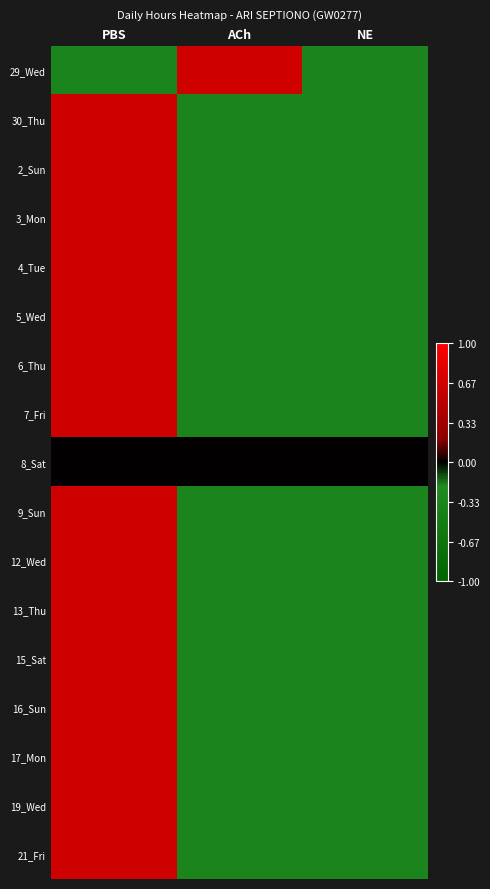

Rank the series at ACh from lowest to highest value.

13_Thu, 6_Thu, 3_Mon, 17_Mon, 19_Wed, 21_Fri, 5_Wed, 12_Wed, 4_Tue, 15_Sat, 30_Thu, 7_Fri, 9_Sun, 16_Sun, 2_Sun, 8_Sat, 29_Wed